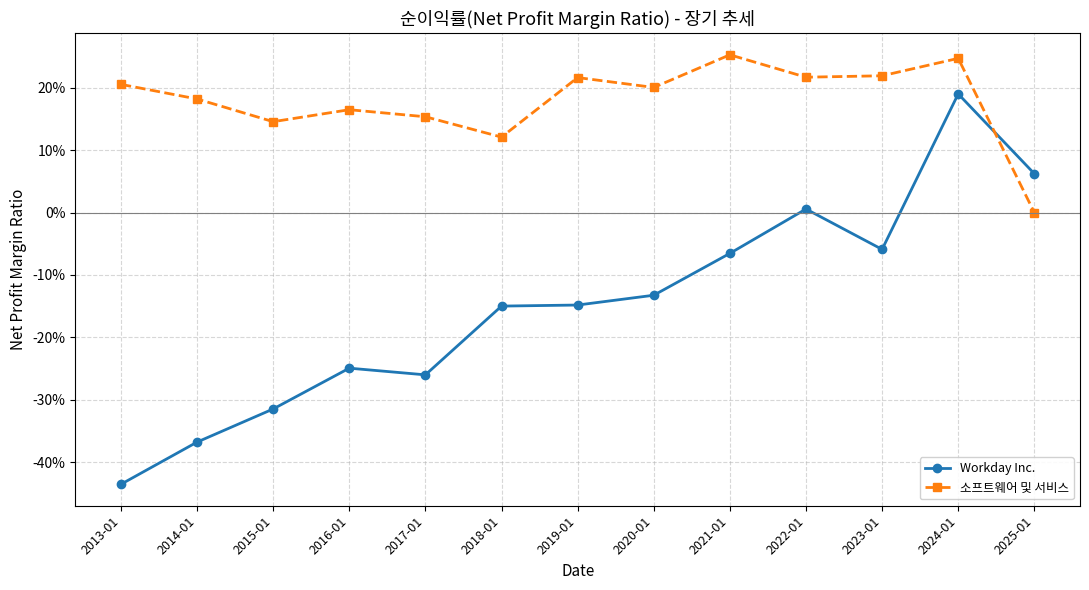

Read the Workday Inc. value at 2015-01.

-0.3